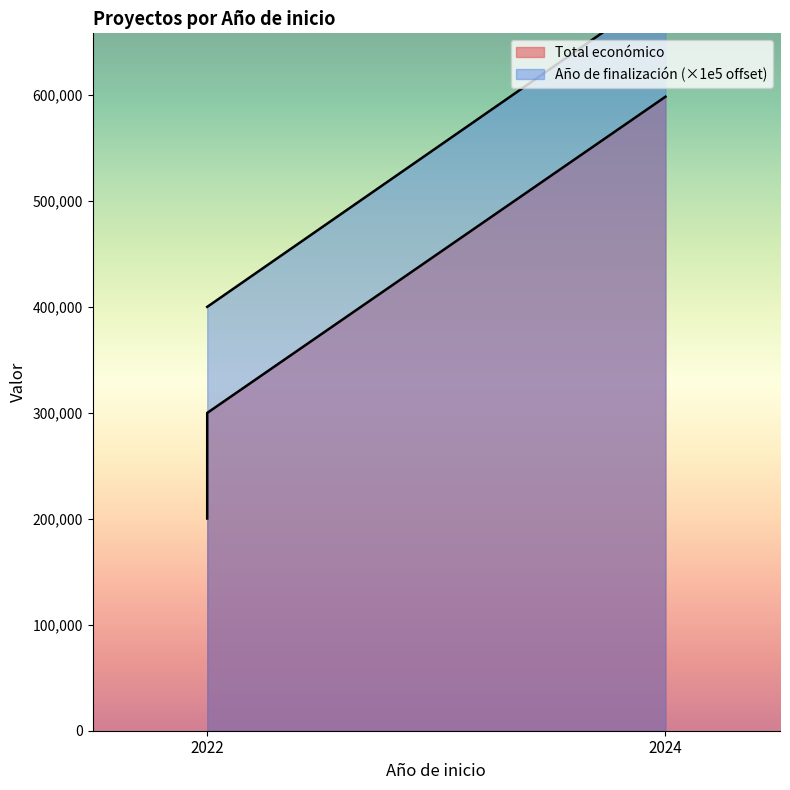

What is the maximum value shown in the chart?

700000